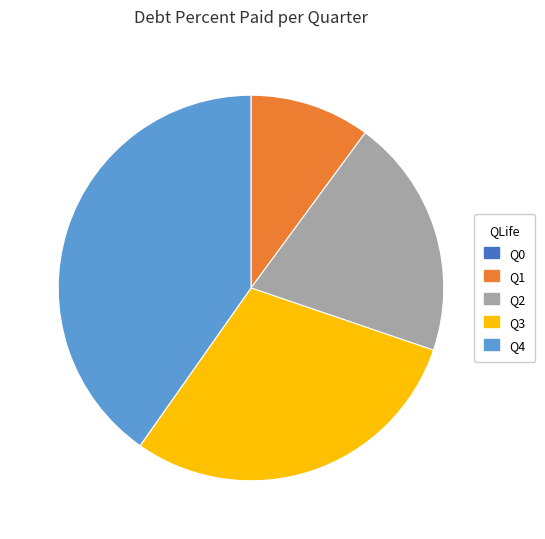

Between Q4 and Q3, which is larger?

Q4